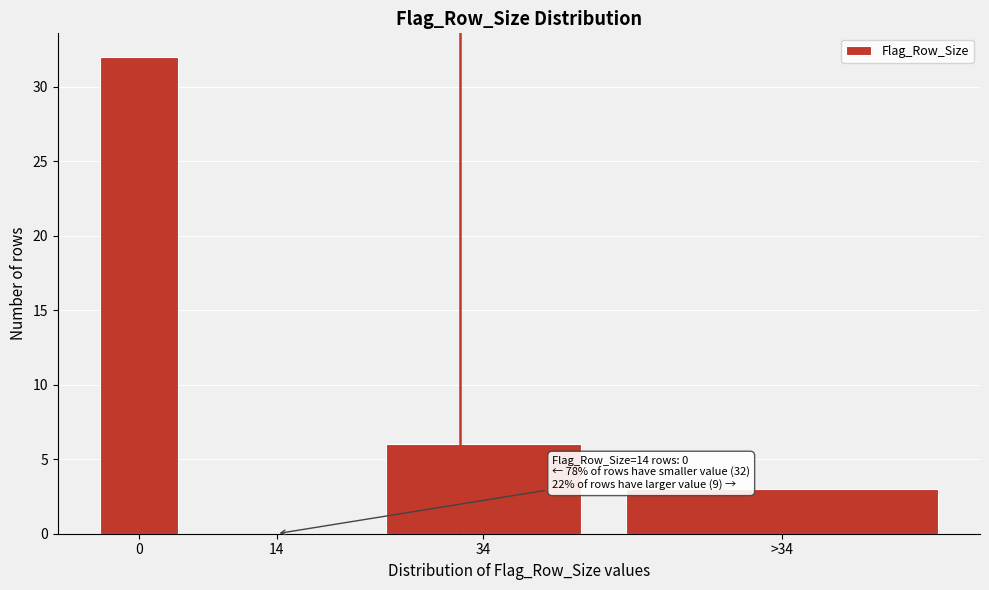

Reading left to right, extract all data points from this chart.

0=32	14=0	34=6	>34=3